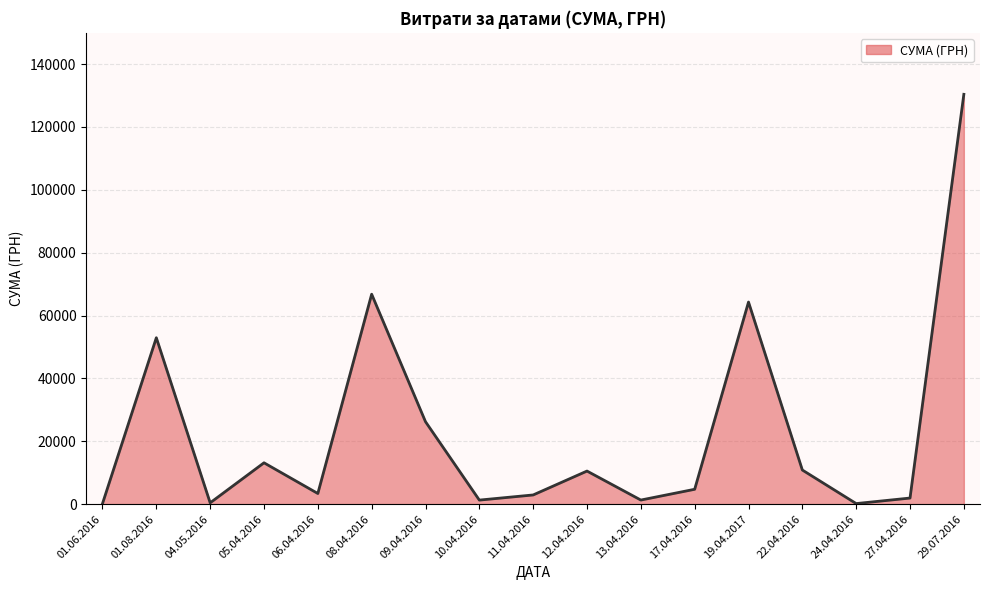

What is the change in value from 06.04.2016 to 29.07.2016?

+126992.6